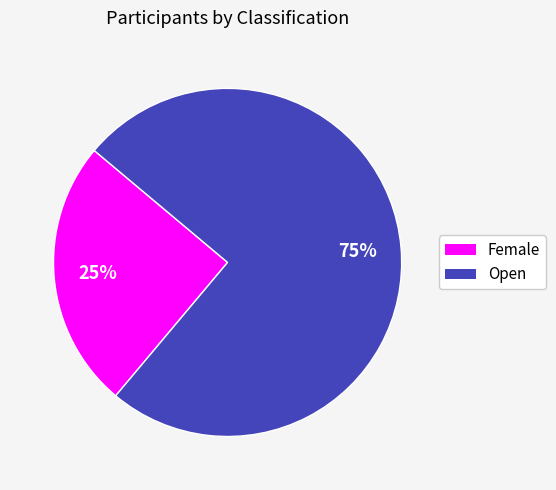

To the nearest percent, what percentage of the pie is Female?

25%